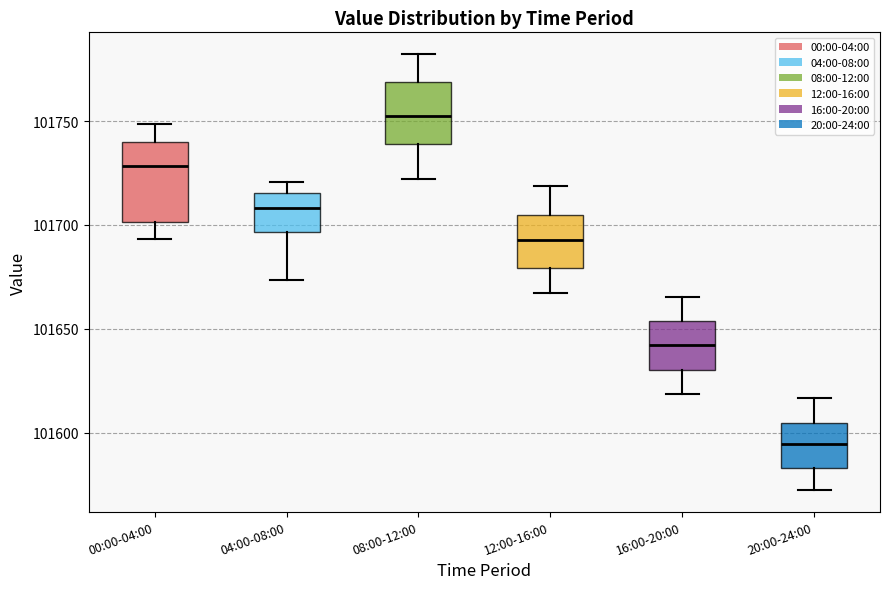

Reading left to right, read every box against the y-axis: the position of its median line, the range the box covers, and the ends of its whiskers. The values are not printed on the chart, so give them approximately, as read against the axis.

00:00-04:00: median 101730, box 101700 to 101740, whiskers 101695 to 101750
04:00-08:00: median 101710, box 101695 to 101715, whiskers 101675 to 101720
08:00-12:00: median 101750, box 101740 to 101770, whiskers 101720 to 101780
12:00-16:00: median 101695, box 101680 to 101705, whiskers 101665 to 101720
16:00-20:00: median 101640, box 101630 to 101655, whiskers 101620 to 101665
20:00-24:00: median 101595, box 101585 to 101605, whiskers 101570 to 101615